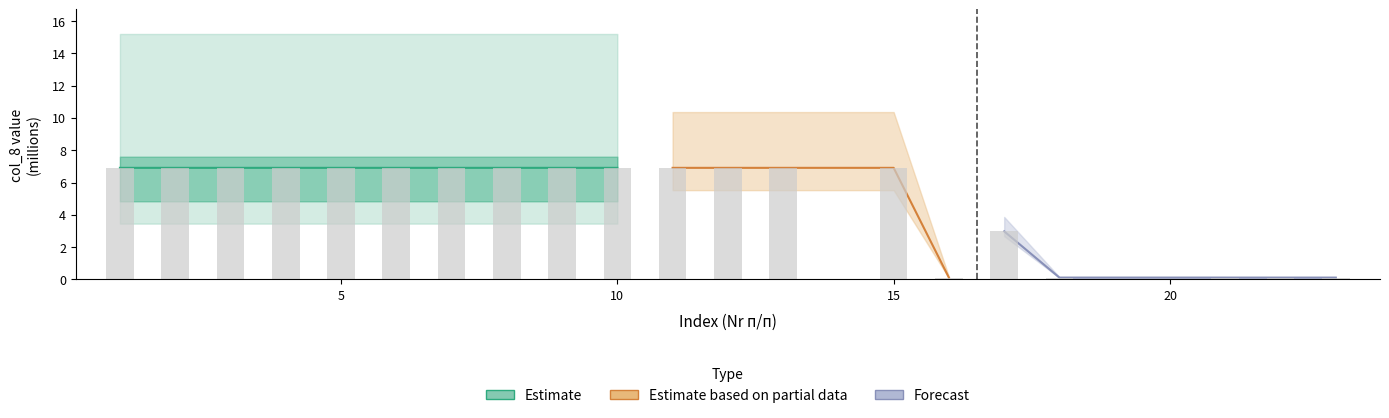

Is it true that the value at 10 is 12.3?

False